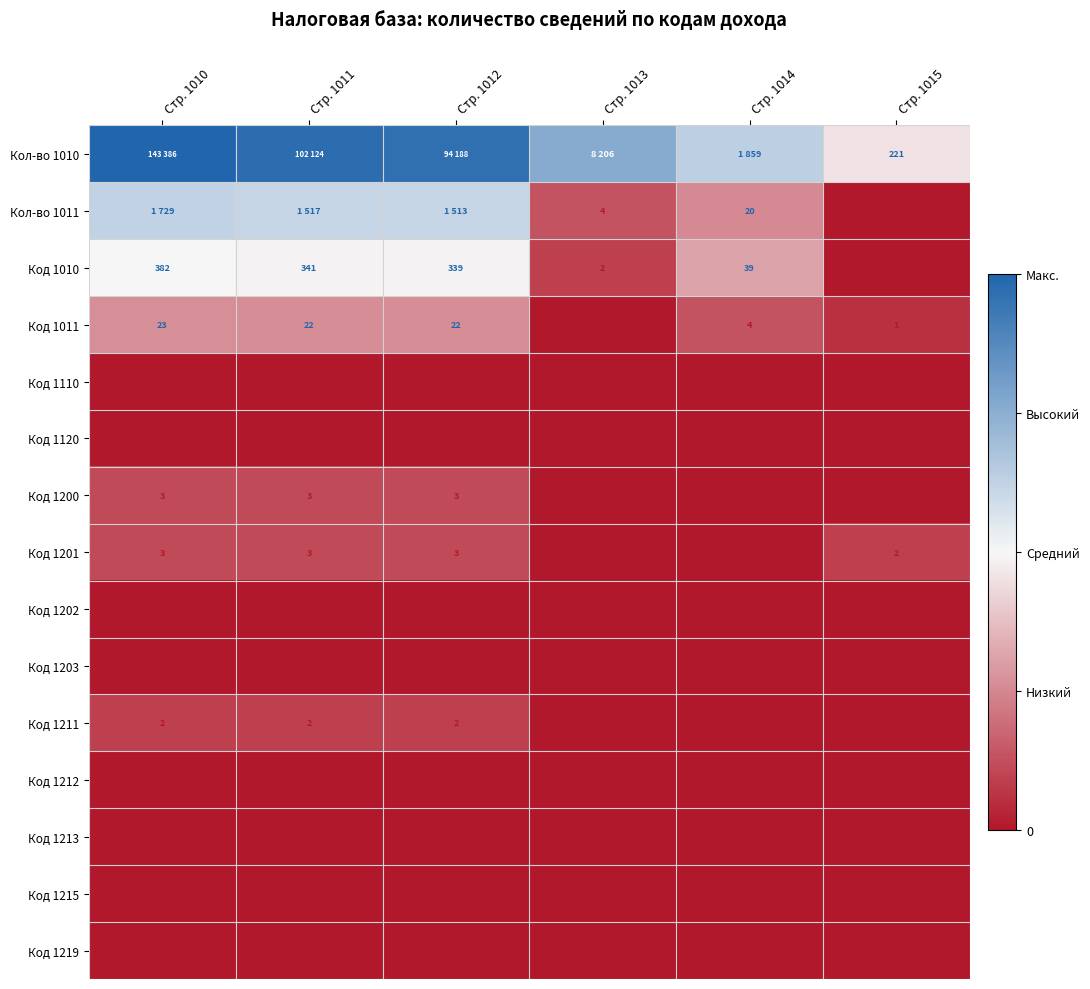

Rank the series at Стр. 1014 from lowest to highest value.

Код 1110, Код 1120, Код 1200, Код 1201, Код 1202, Код 1203, Код 1211, Код 1212, Код 1213, Код 1215, Код 1219, Код 1011, Кол-во 1011, Код 1010, Кол-во 1010